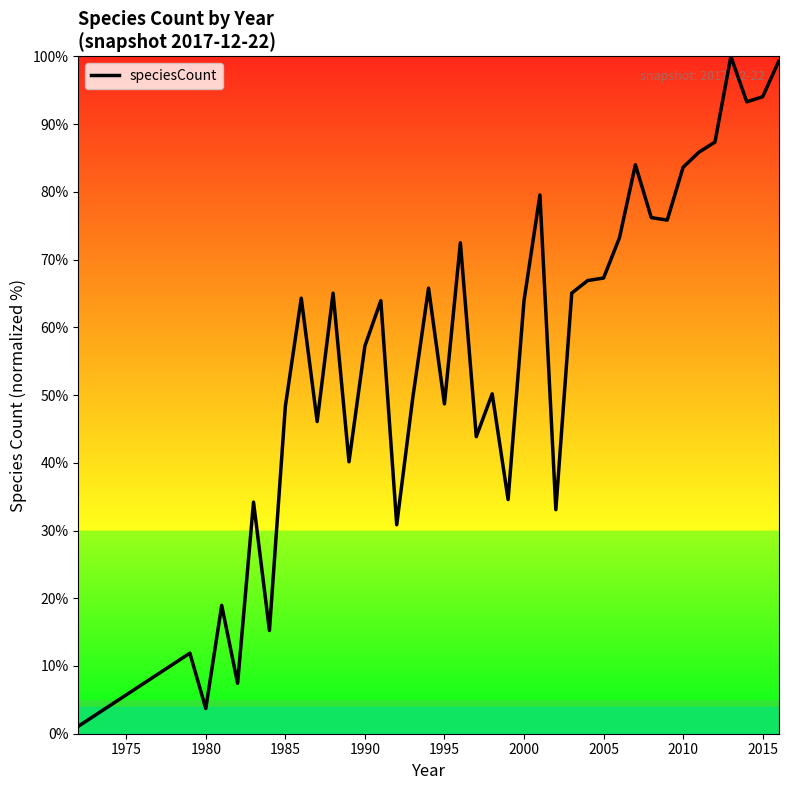

What is the difference between the maximum and minimum values?

98.9